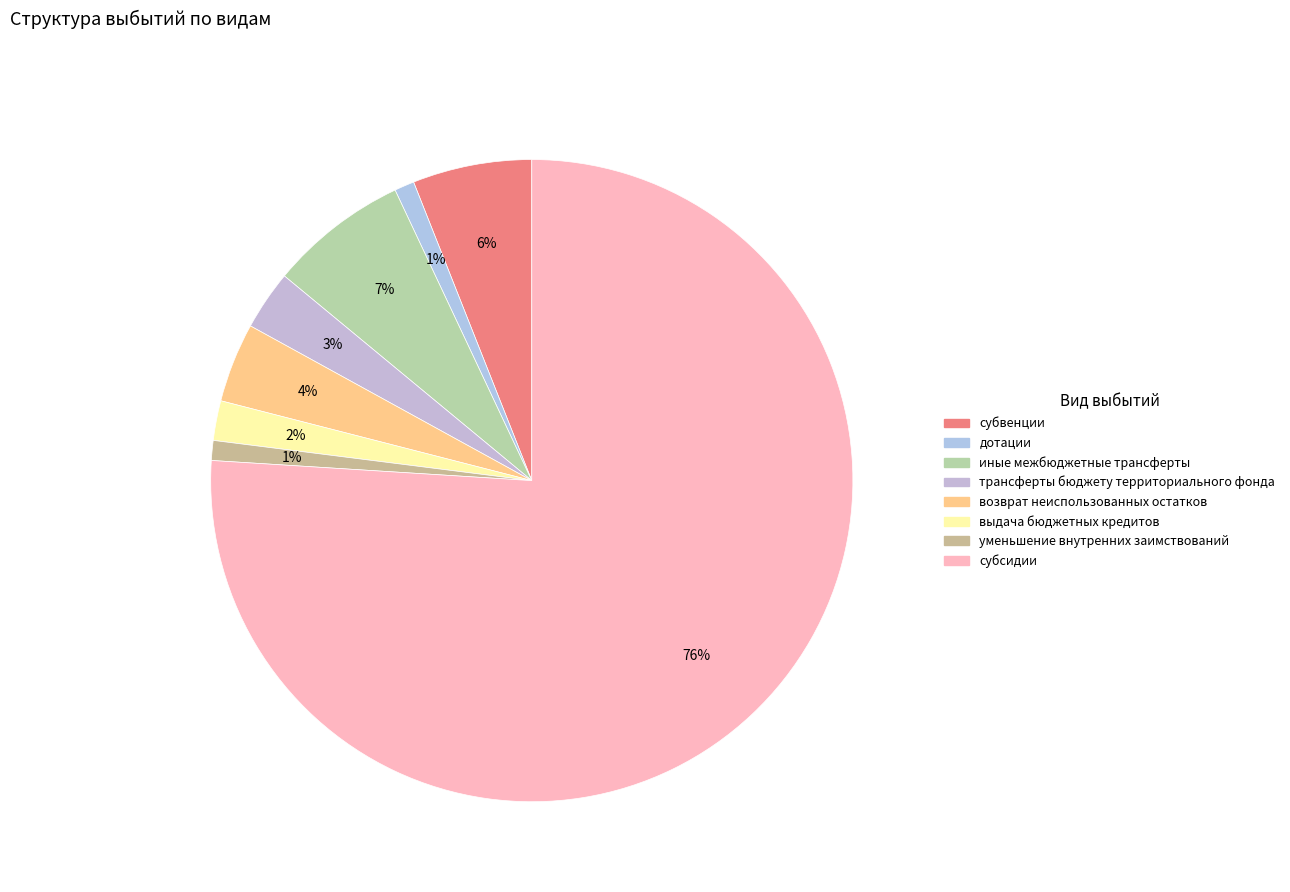

The выдача бюджетных кредитов slice represents 14% of the pie. True or false?

False